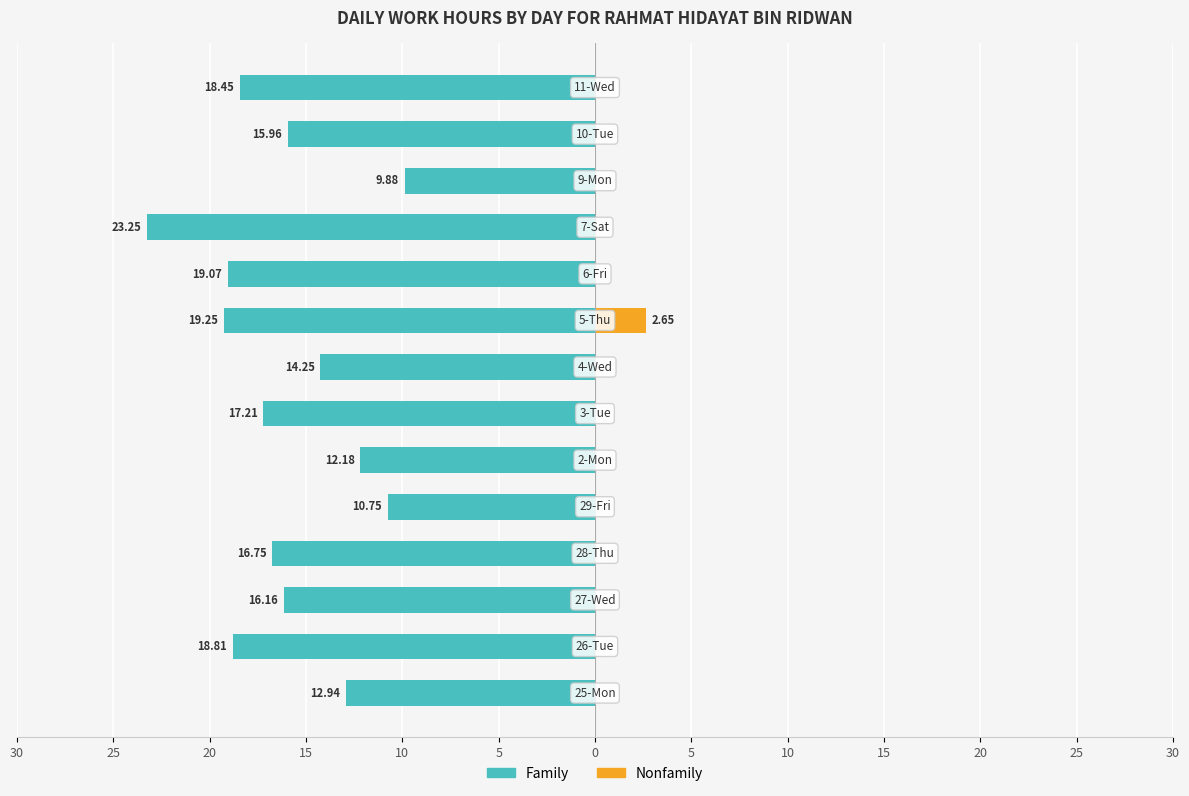

What is the average value of the Nonfamily series?

0.2